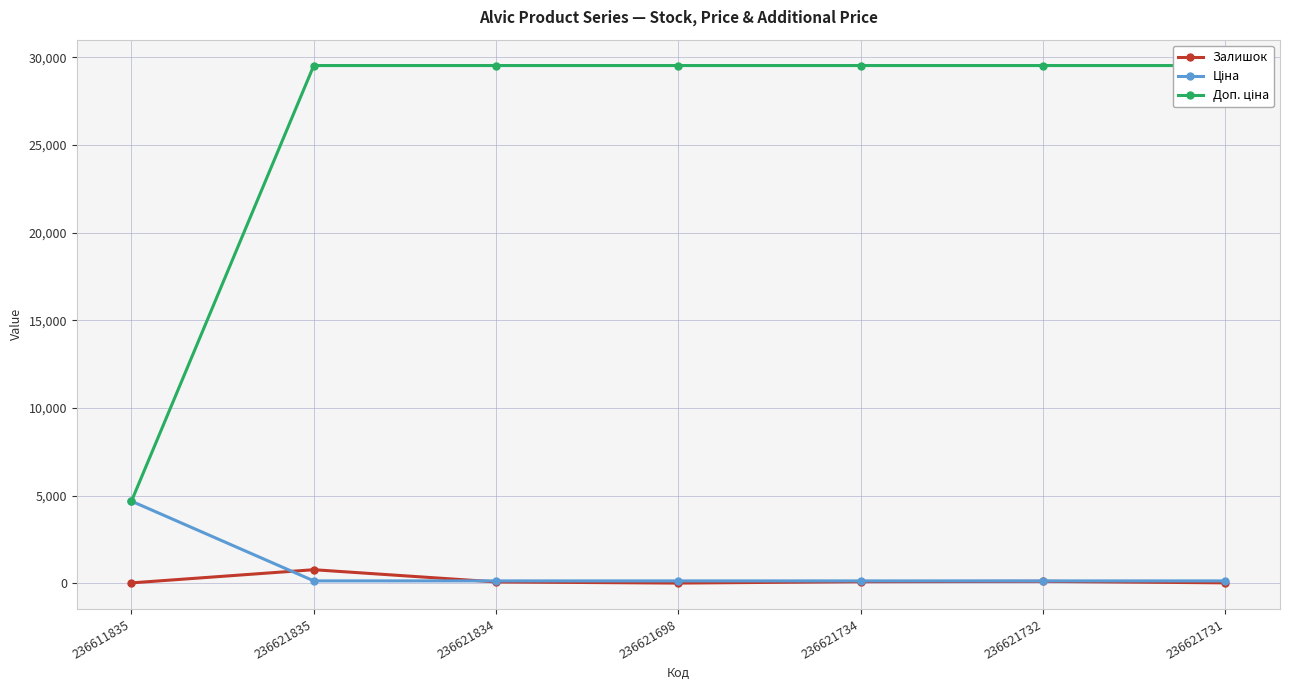

How many interior local peaks does the Залишок series have?

2